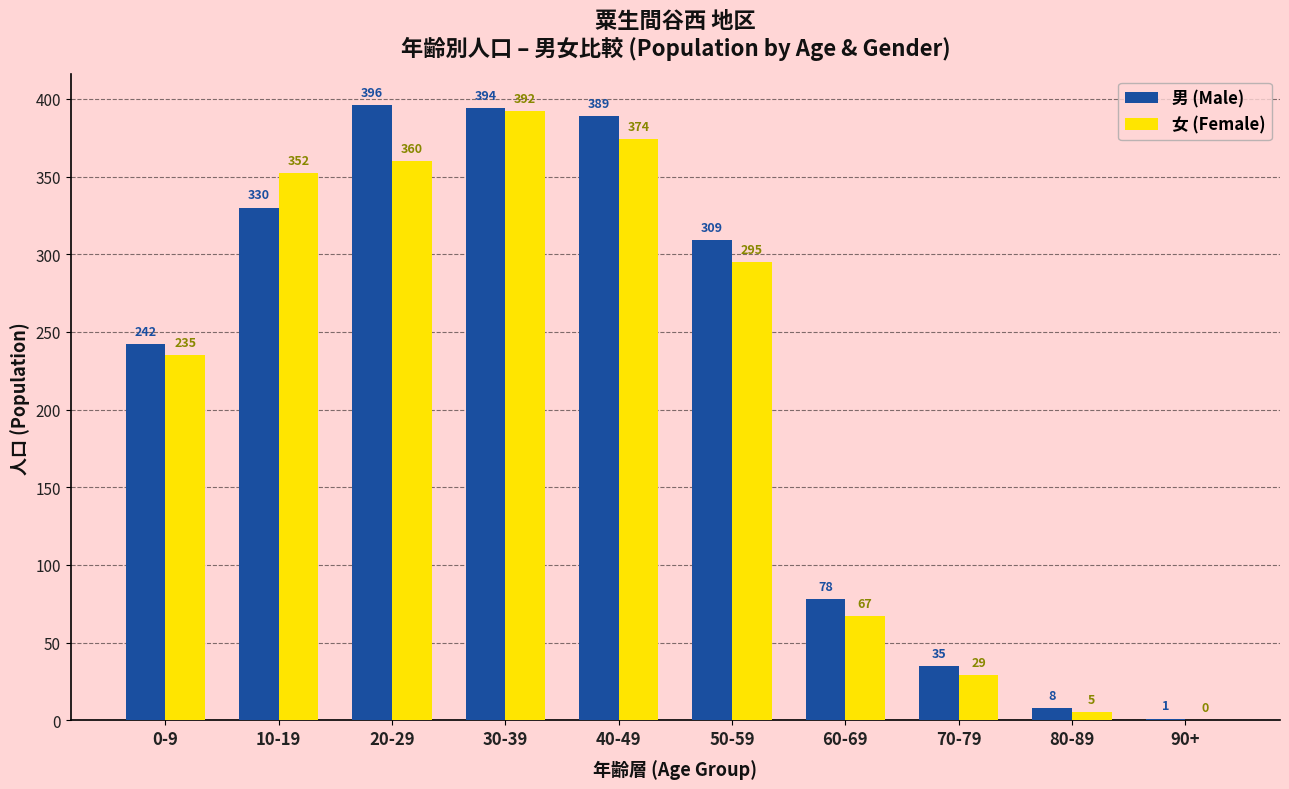

What is the sum of the 男 (Male) values at 0-9 and 40-49?

631